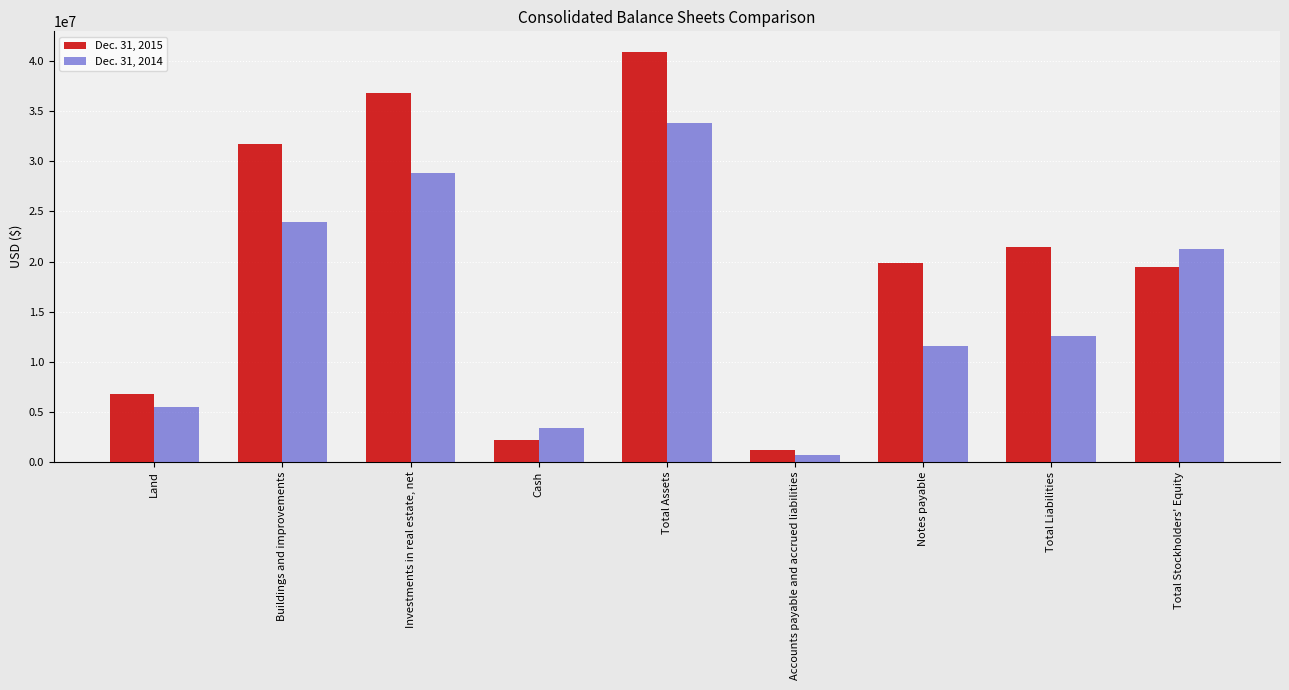

How many data points in Dec. 31, 2015 are less than 19890410?

4